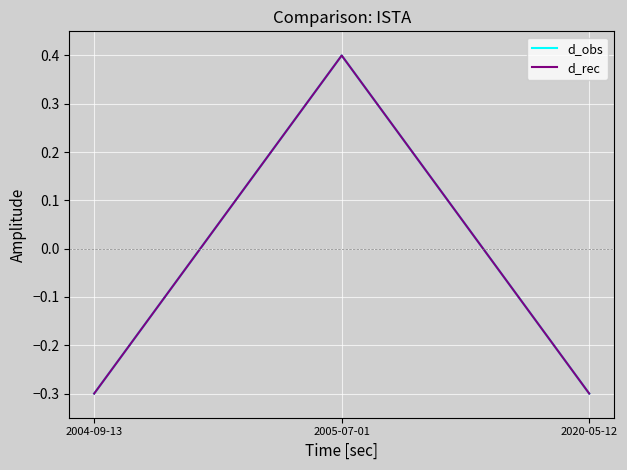

Does the chart display data point markers on the line(s)?

No